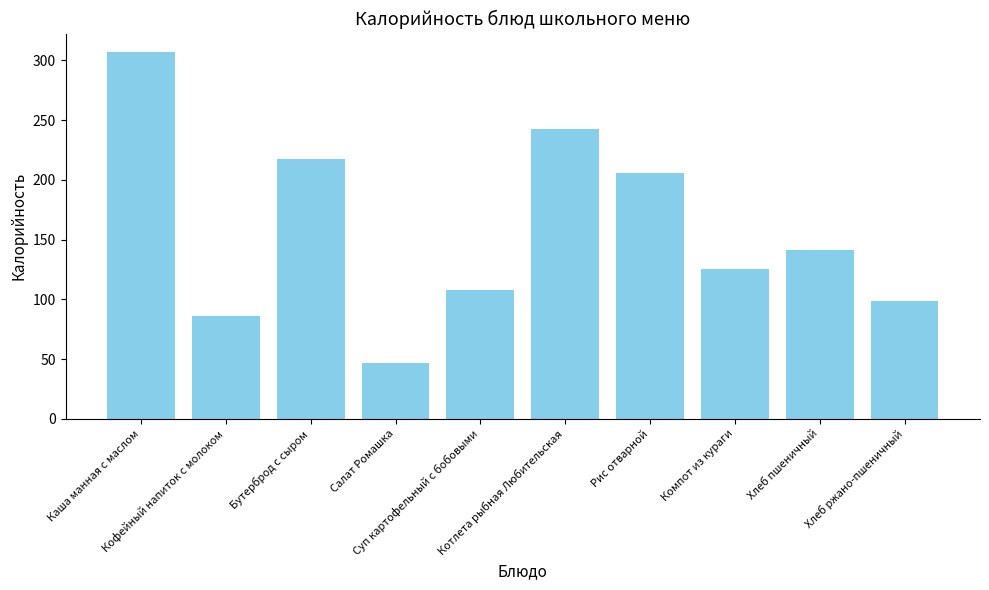

Which has a higher value, Хлеб ржано-пшеничный or Бутерброд с сыром?

Бутерброд с сыром